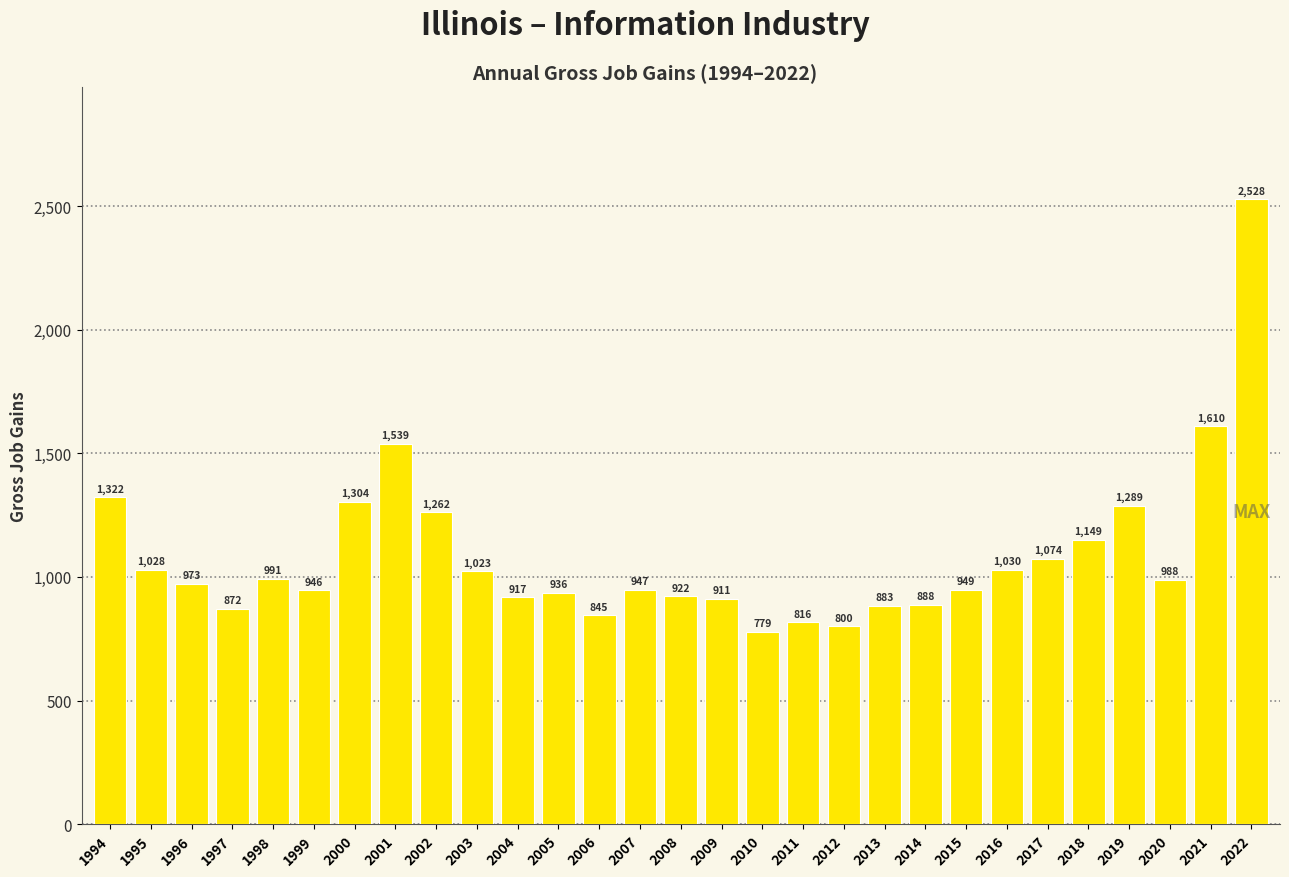

Which has a higher value, 2001 or 2014?

2001